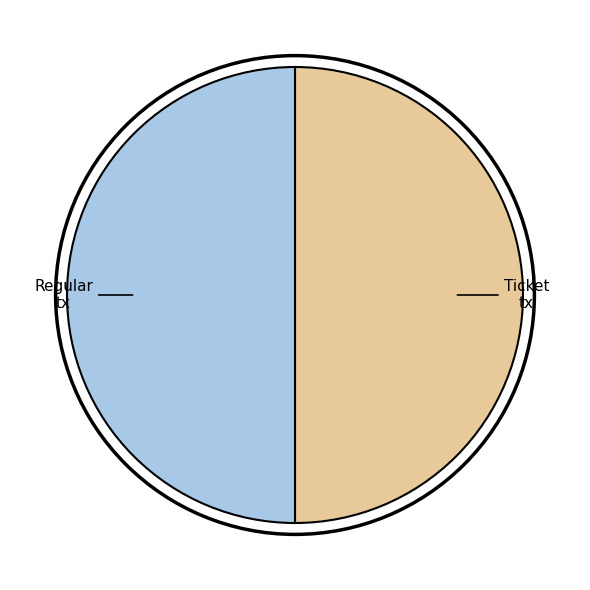

Count the number of slices in the pie.

2